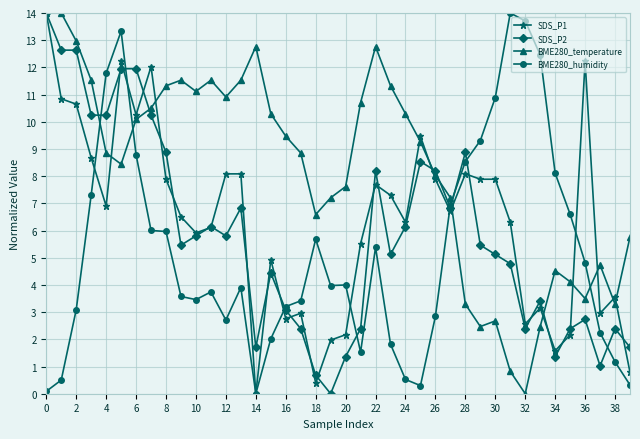

True or false: SDS_P2 and BME280_humidity cross at least once.

True